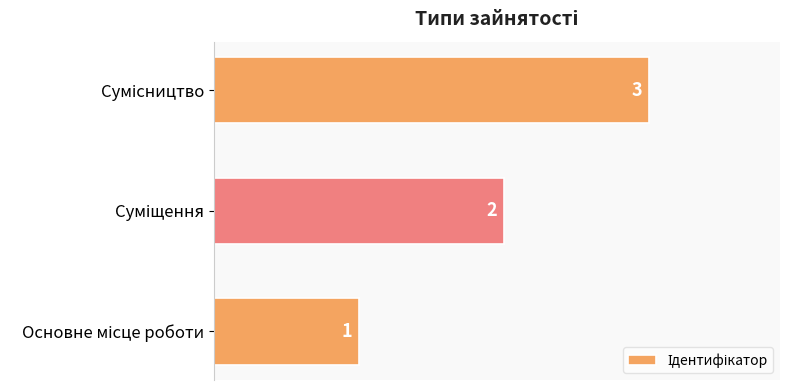

How many data points does each series have?

3